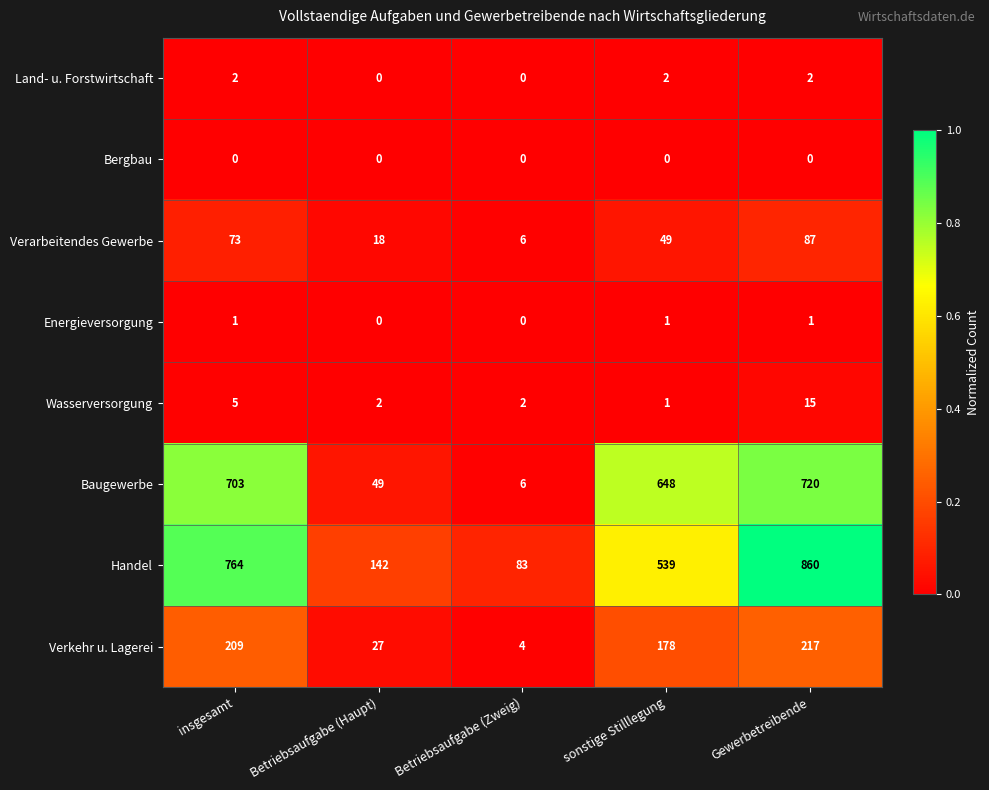

How many distinct data groups are displayed?

8